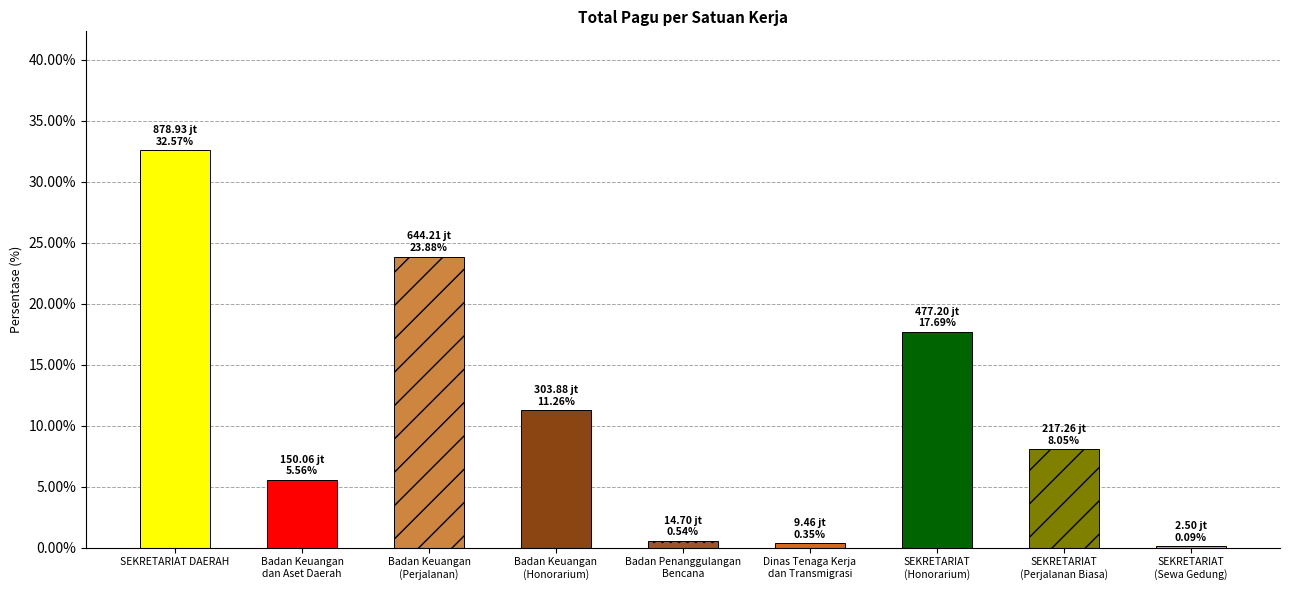

Are the bars horizontal?

No